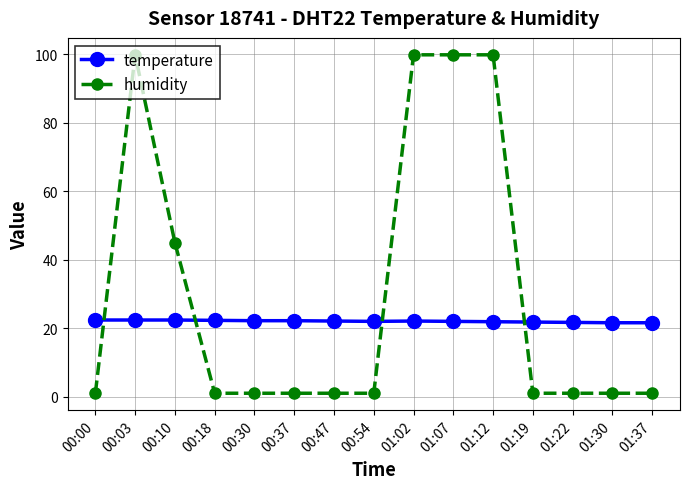

What position from the right is 00:10?

13